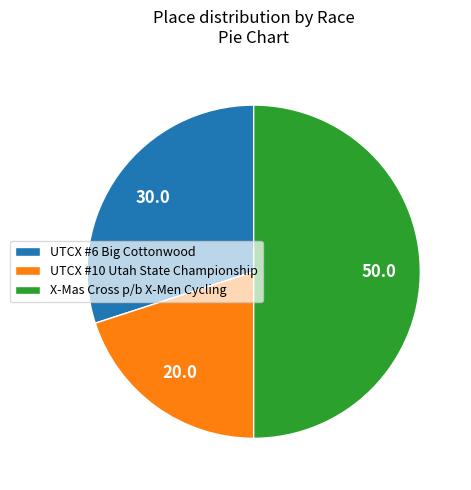

What is the ratio of the value at UTCX #10 Utah State Championship to the value at X-Mas Cross p/b X-Men Cycling?

0.4